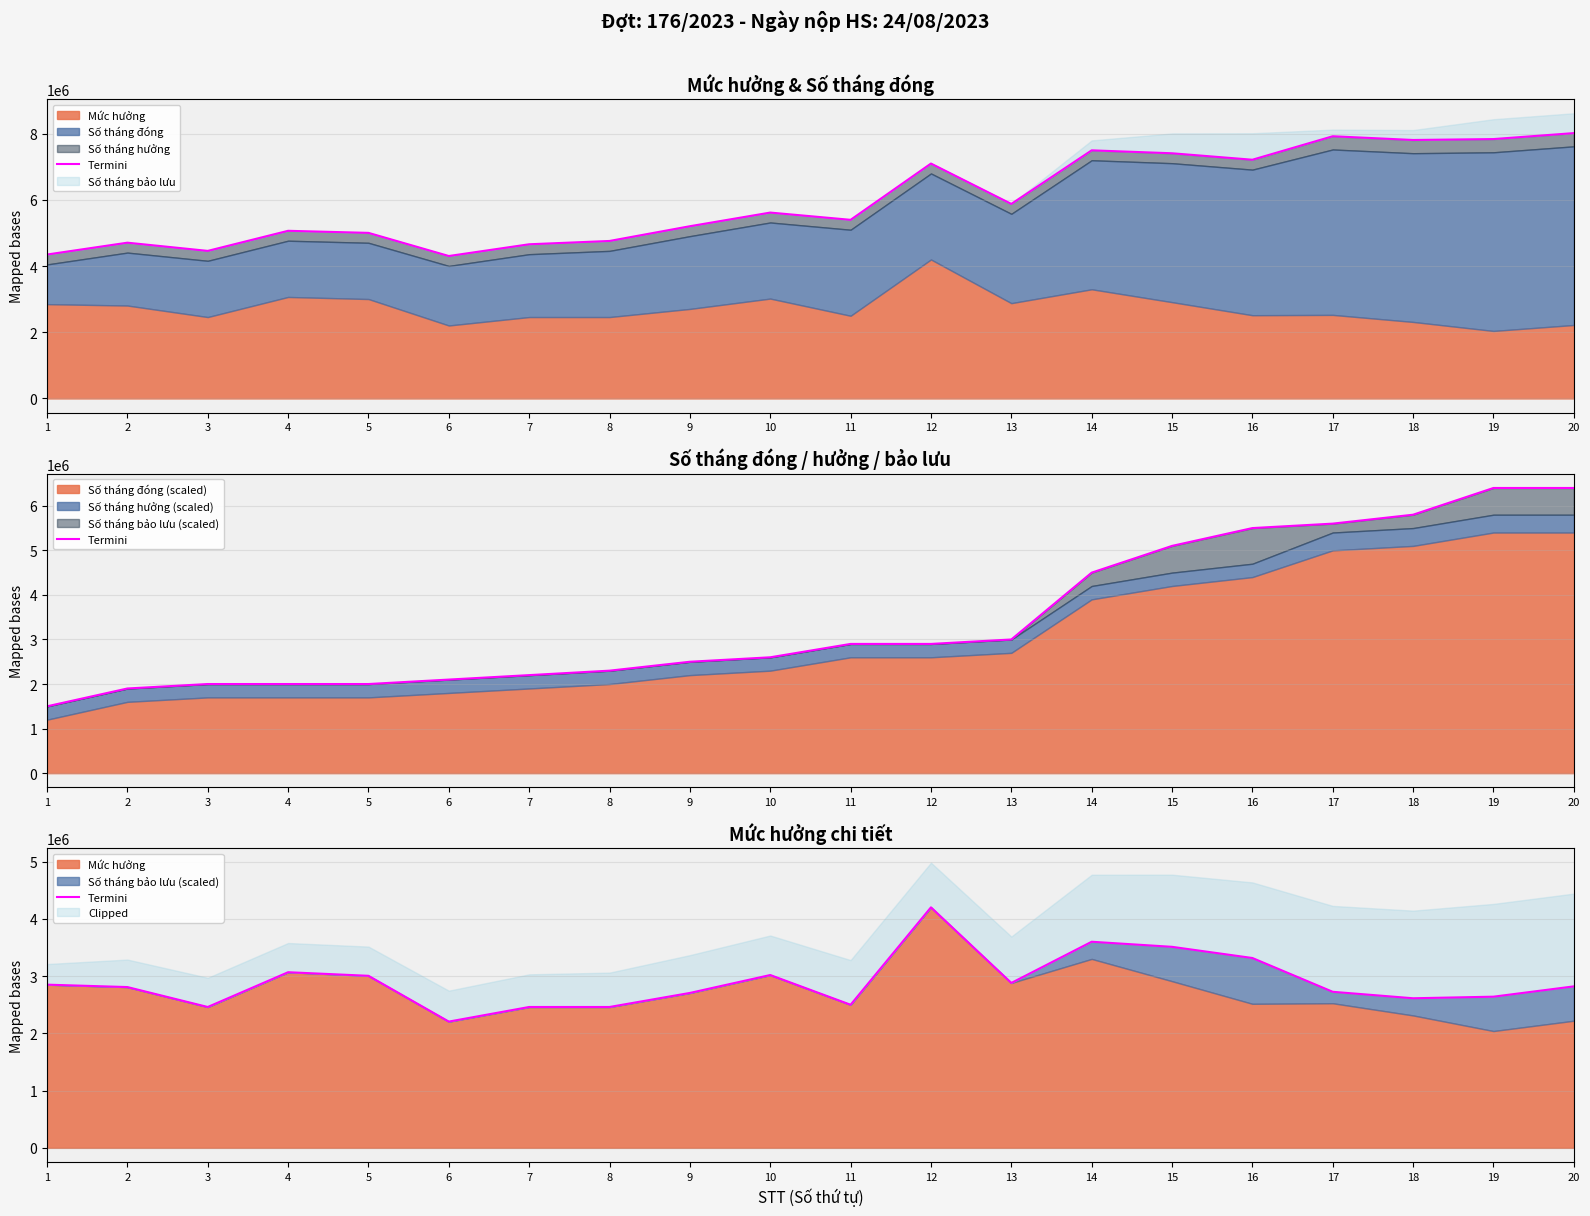

Reading left to right, list all the values displayed in this chart.

2850000	2808000	2460000	3067200	3004560	2205000	2460000	2460000	2705400	3018120	2499000	4200000	2880000	3599400	3510600	3315500	2725250	2612400	2640000	2820000